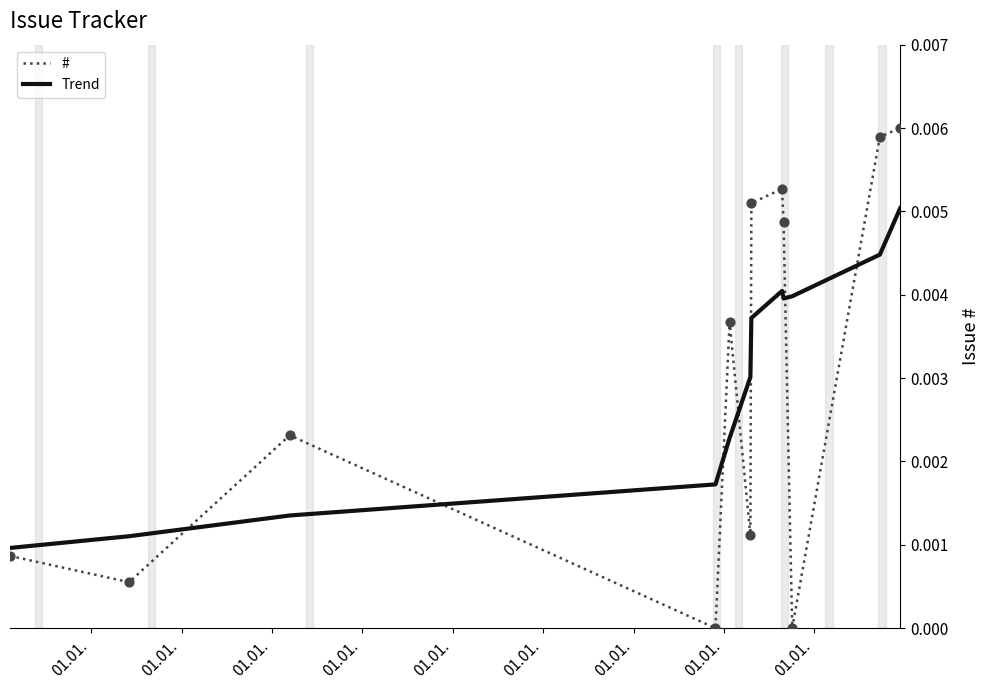

List the series in order of their peak value, highest first.

#, Trend